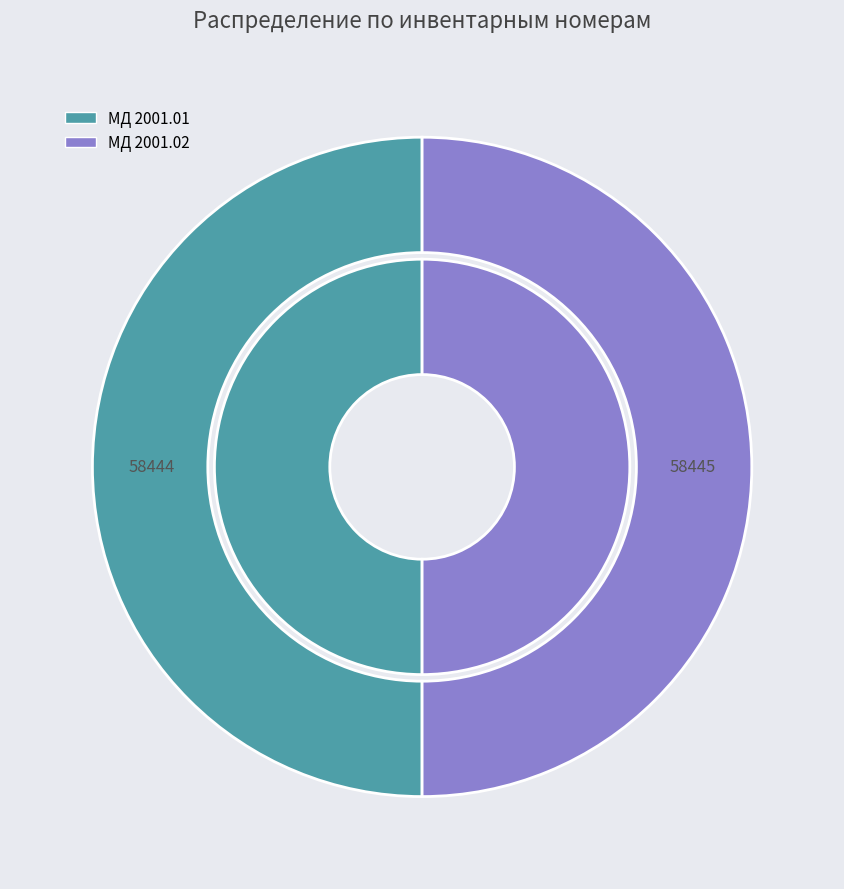

To the nearest percent, what percentage of the pie is МД 2001.02?

50%